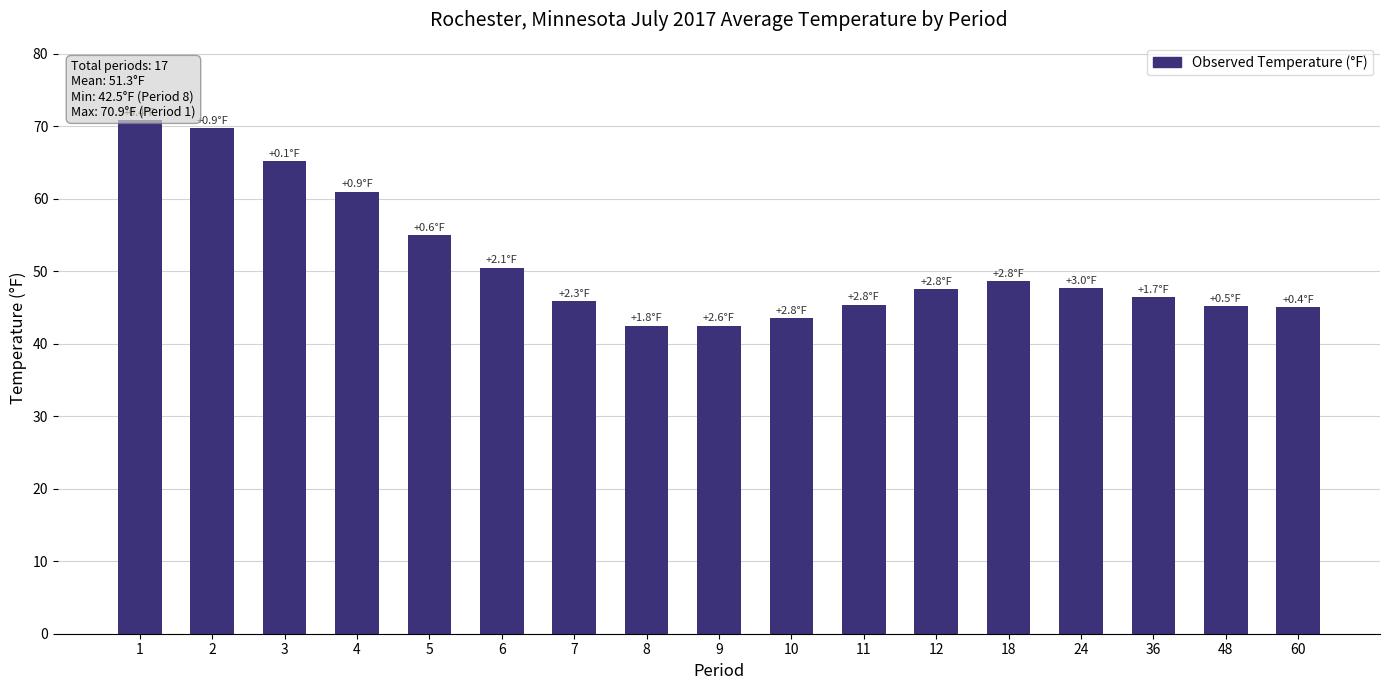

Does the chart contain stacked bars?

No